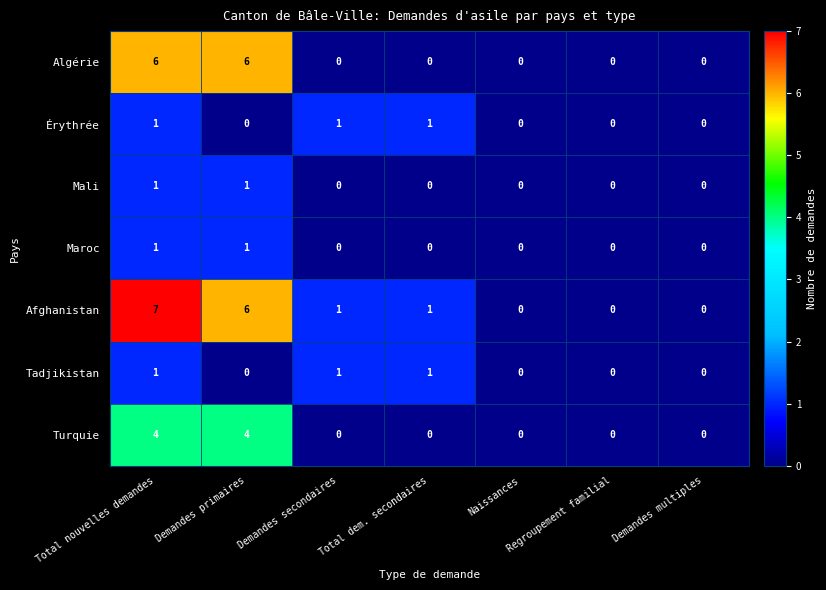

How many positive values does the Turquie series have?

2